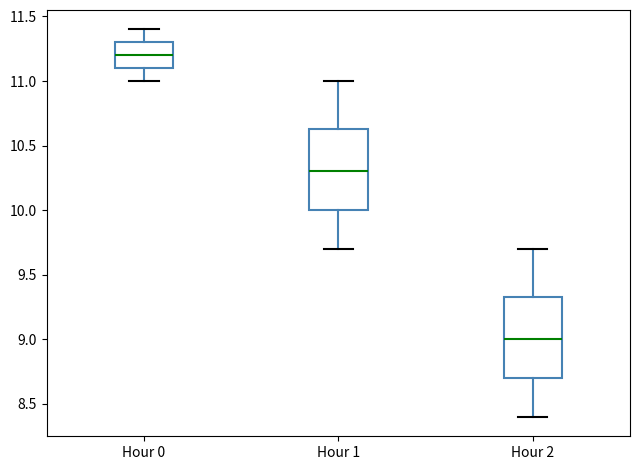

Which box's median line is the highest?

Hour 0